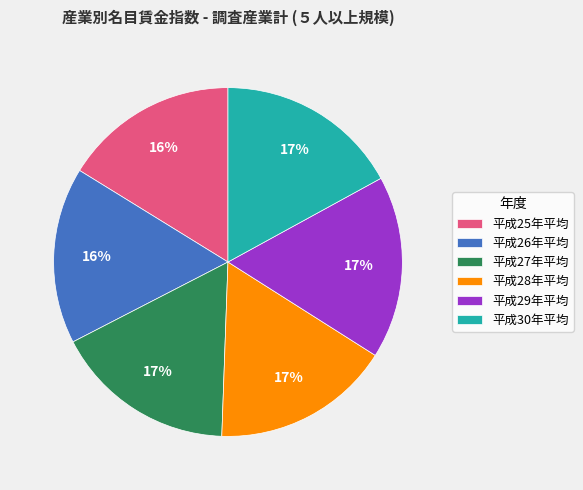

To the nearest percent, what portion does 平成27年平均 represent?

17%